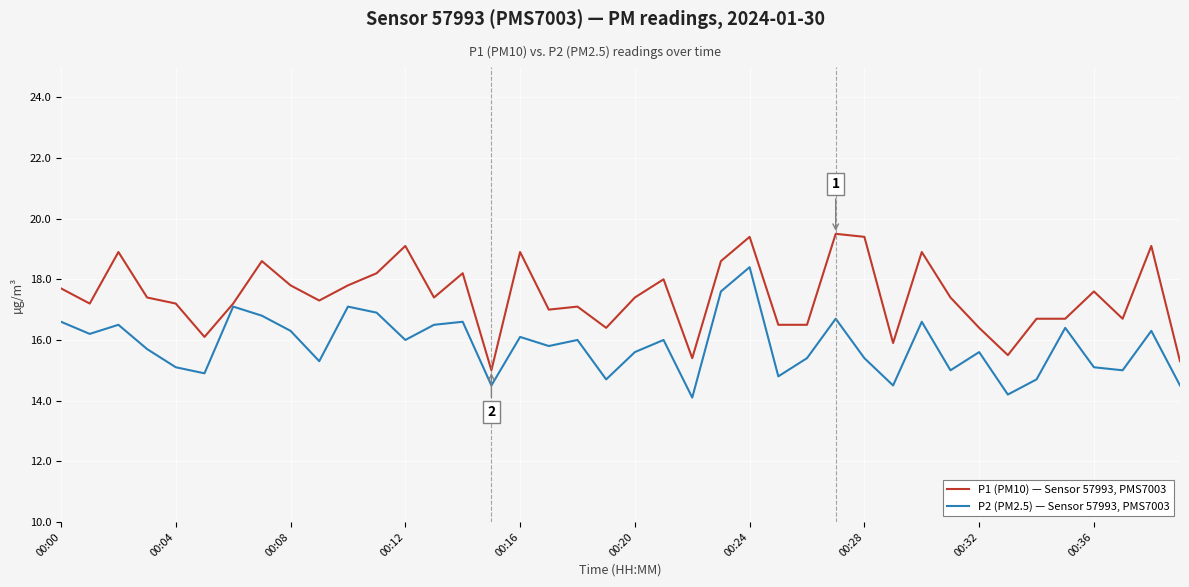

What is the minimum value shown in the chart?

14.1